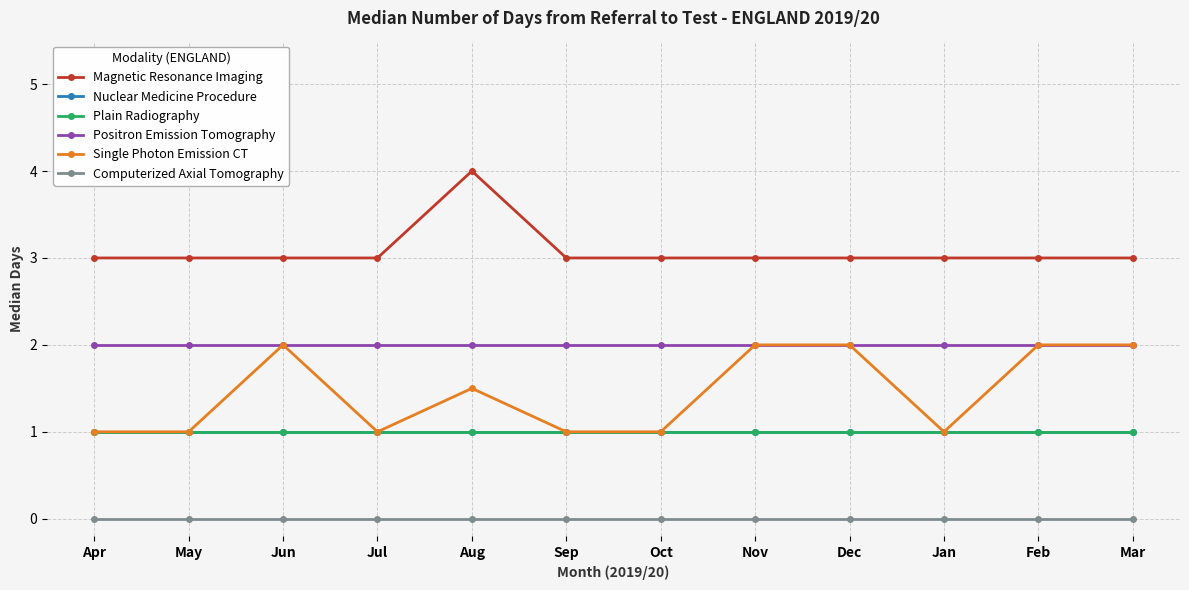

Is it true that Nuclear Medicine Procedure equals 1.6 at Apr?

False